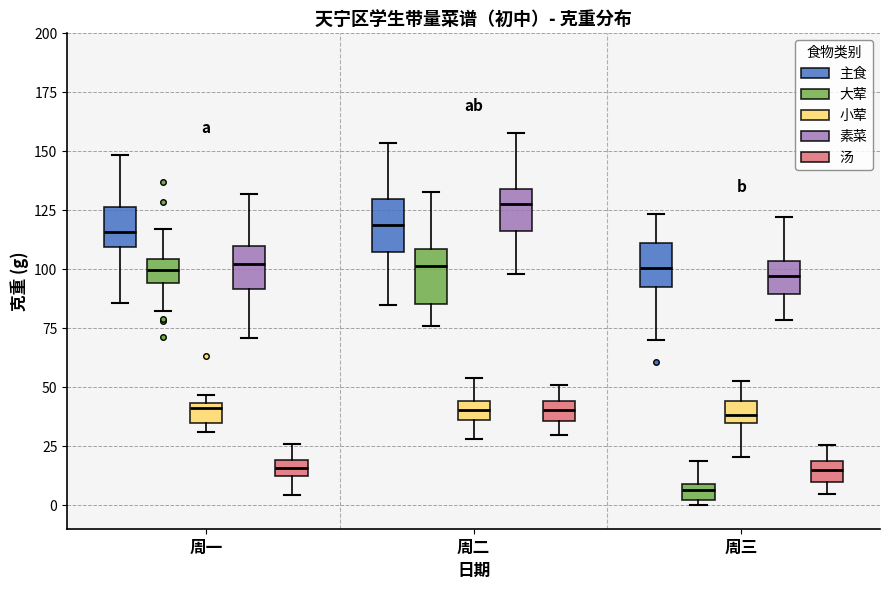

Which box has the highest median line?

周二 (素菜)